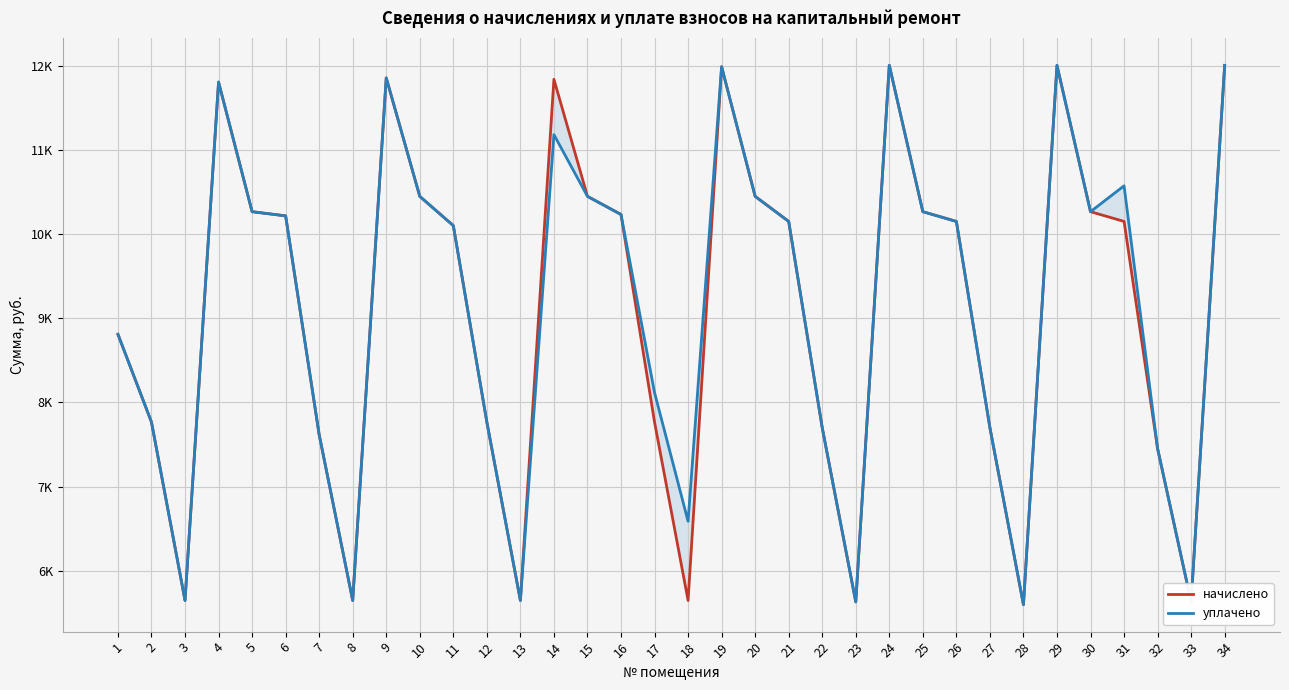

Rank the series by their maximum value, from lowest to highest.

начислено, уплачено